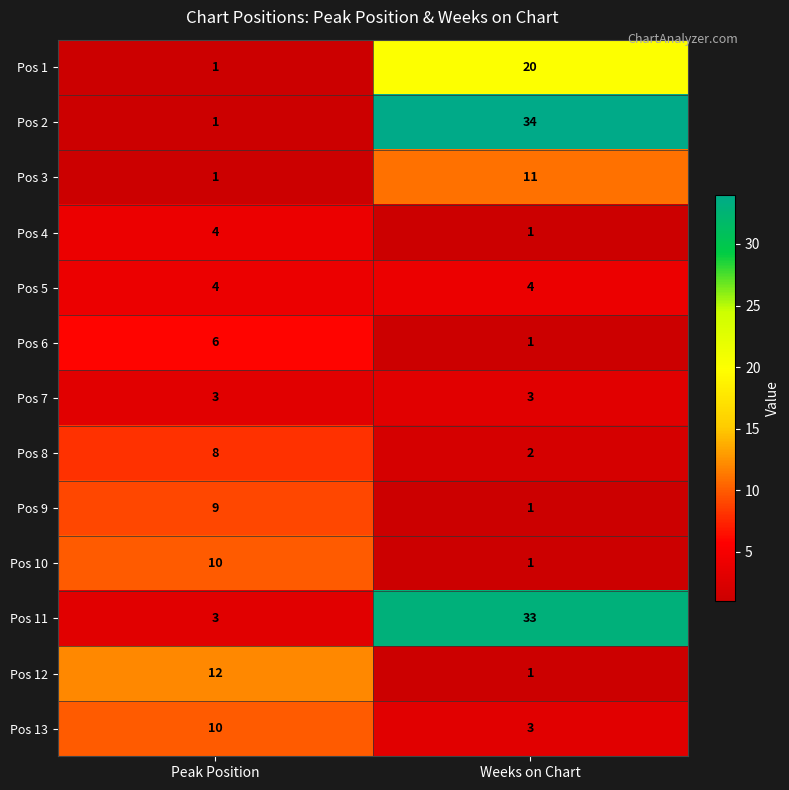

True or false: Pos 4 has a value of 6 at Peak Position.

False